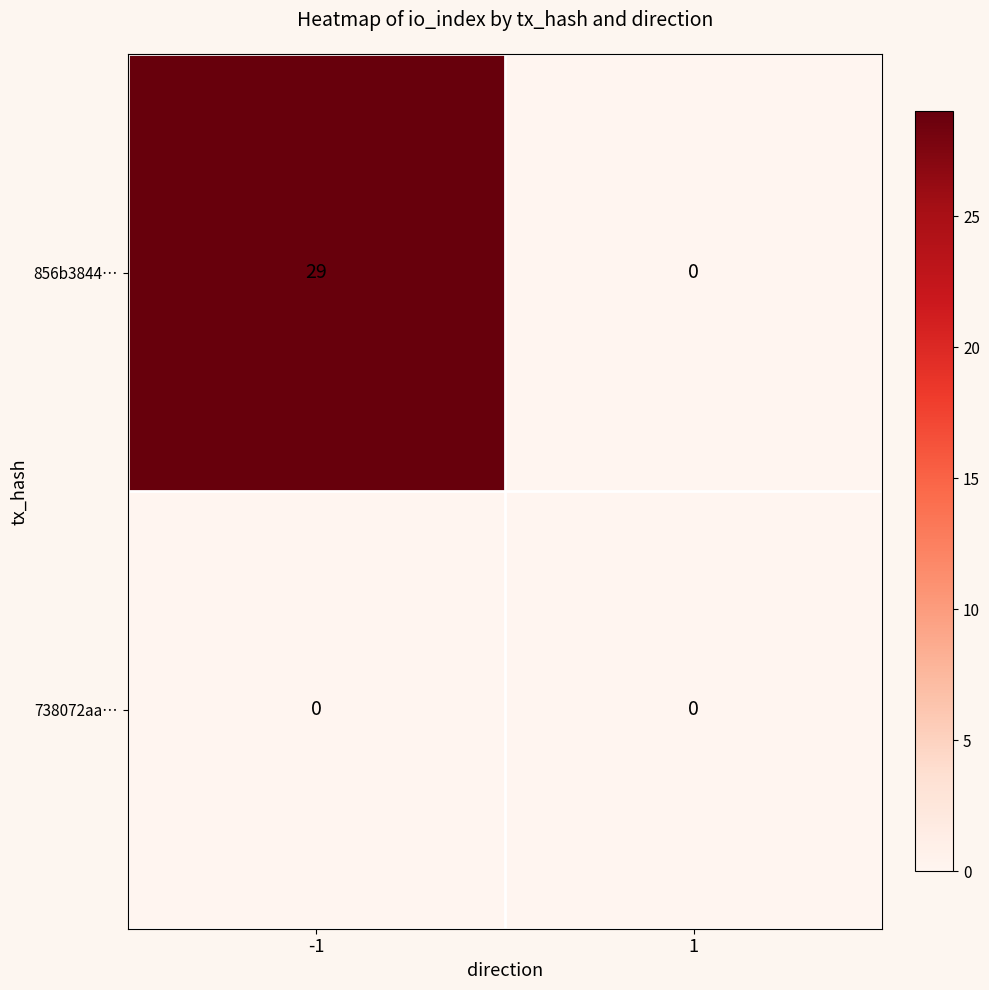

Which series changed the most between -1 and 1?

856b3844…